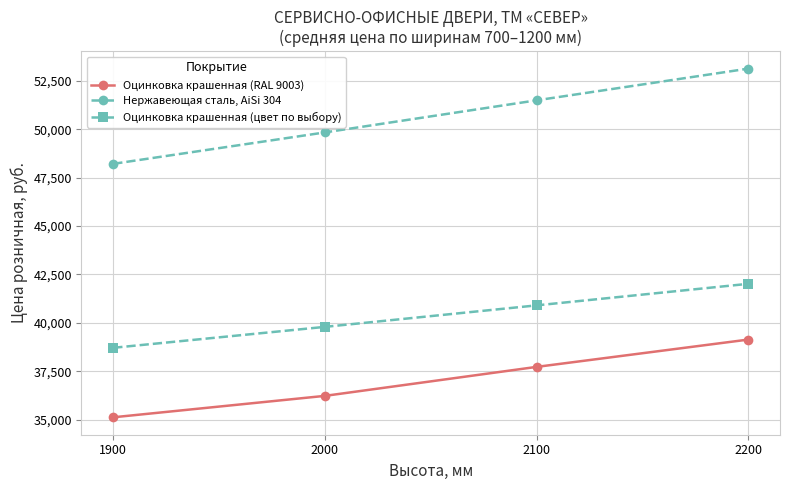

How many lines are shown in the chart?

3